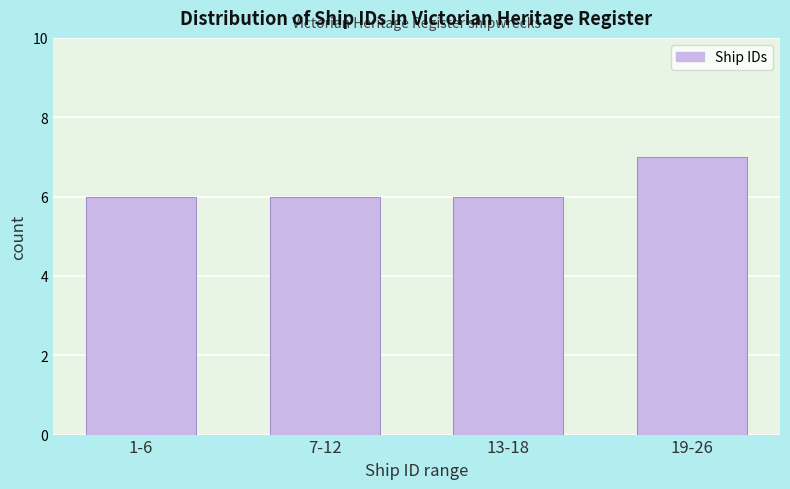

Reading right to left, transcribe all the data shown in this chart.

7	6	6	6